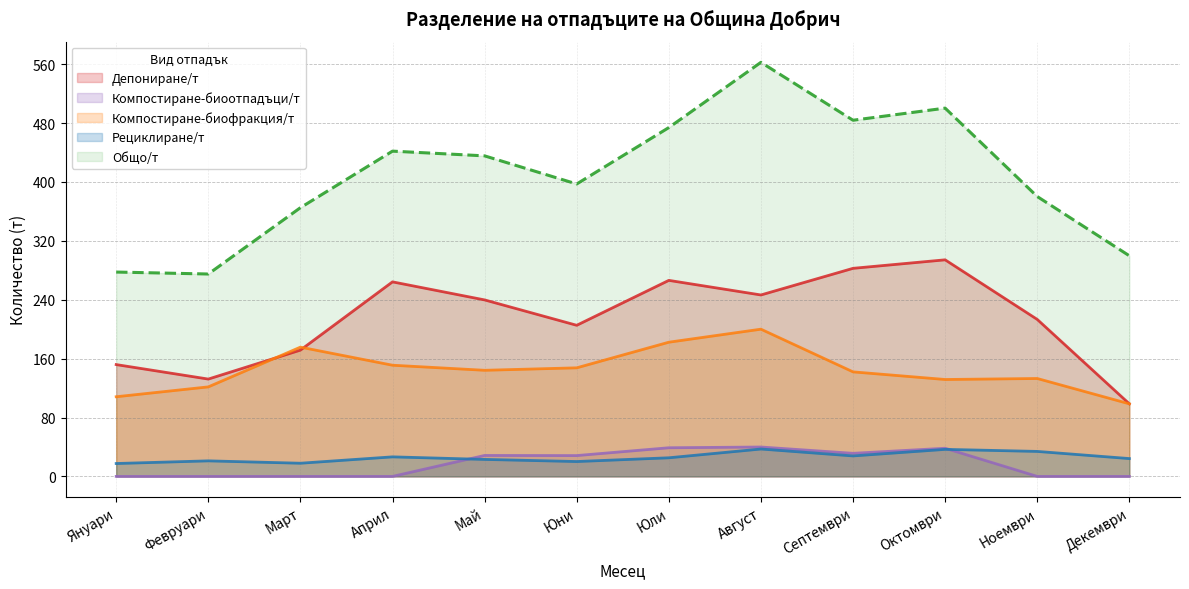

What is the label of the 4th point from the left?

Април